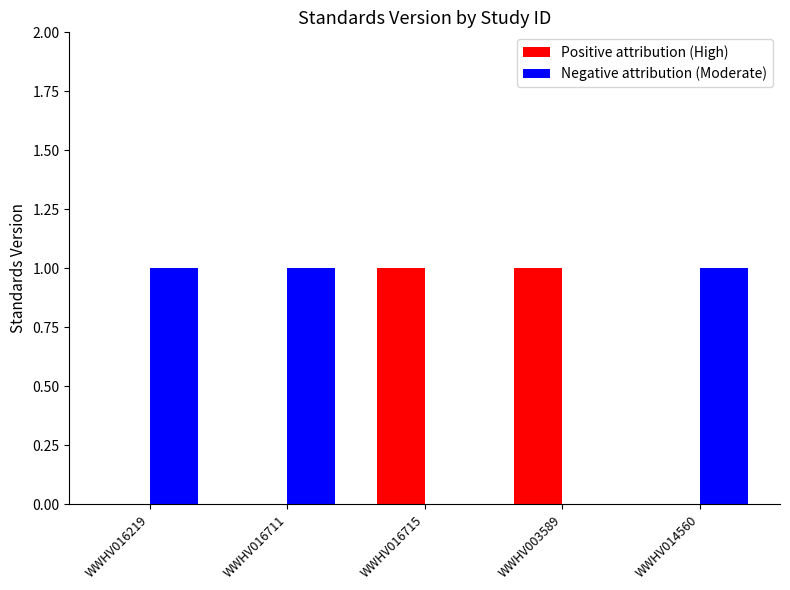

Reading right to left, transcribe all the data shown in this chart.

Positive attribution (High): 0	1	1	0	0
Negative attribution (Moderate): 1	0	0	1	1